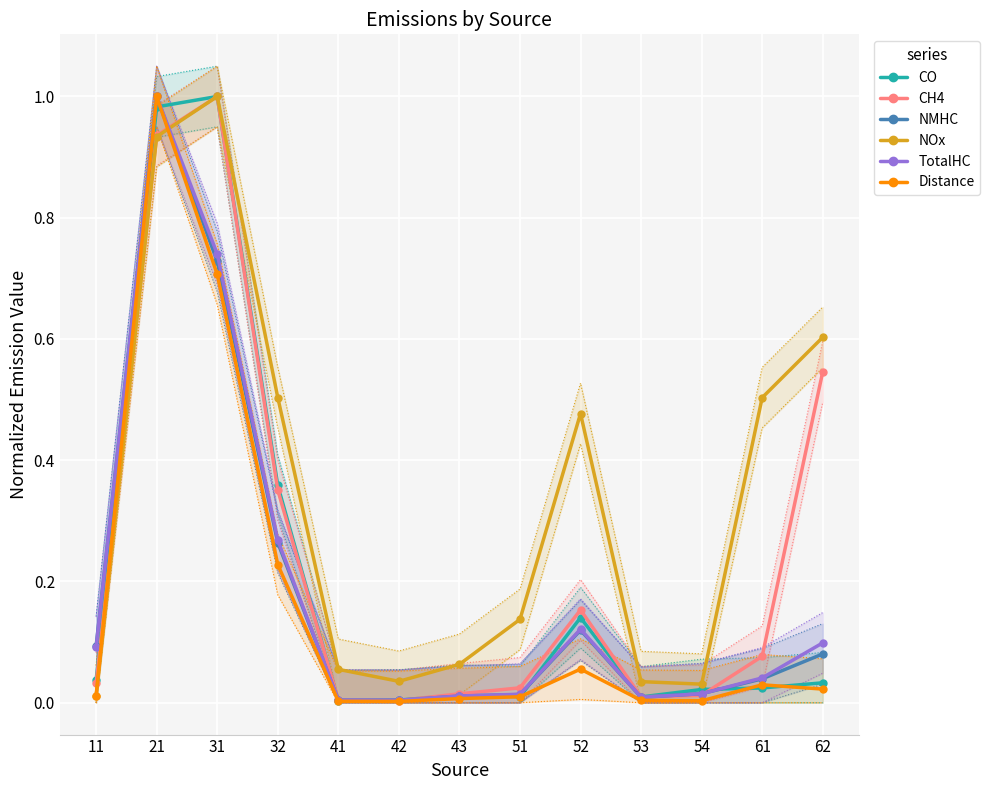

How many times do Distance and CO cross each other?

4